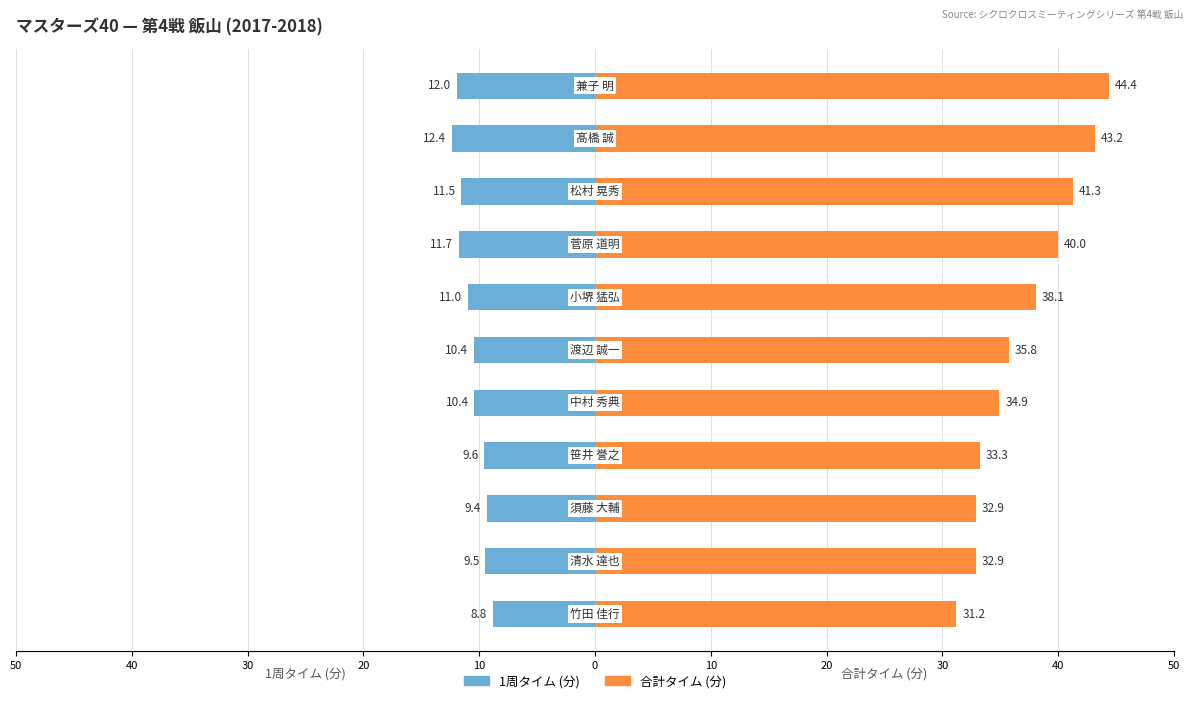

At which label is Lap3 Total (min) closest to 37?

小堺 猛弘